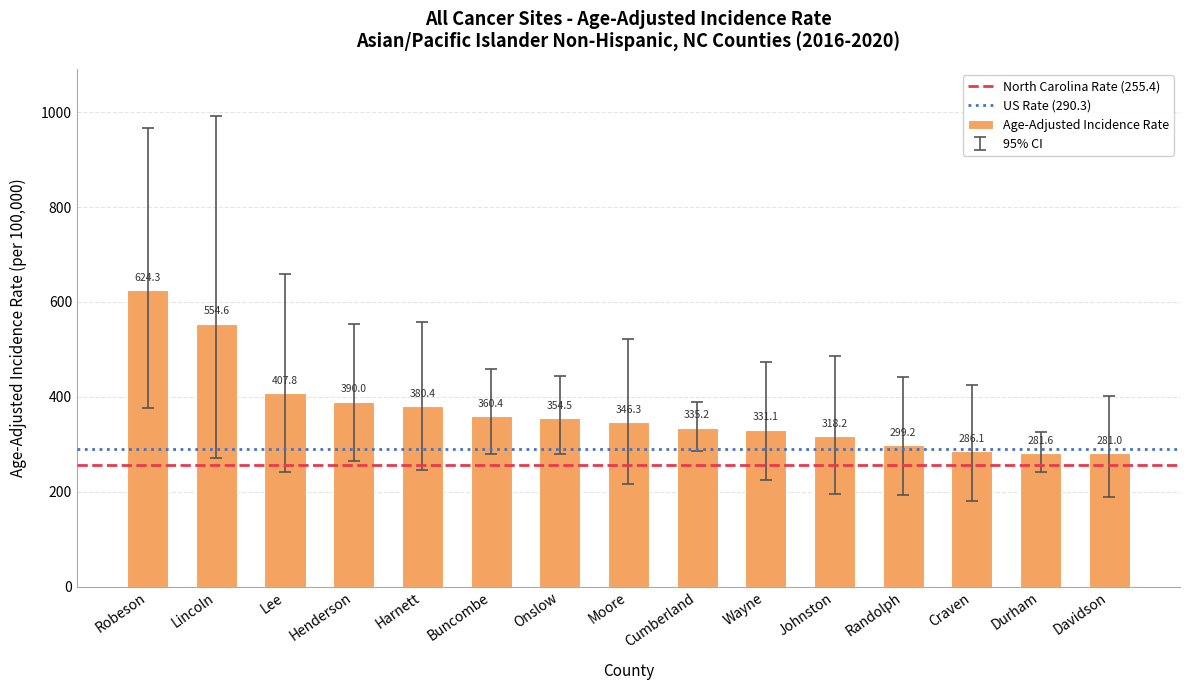

Where does the data first go above 346?

Robeson